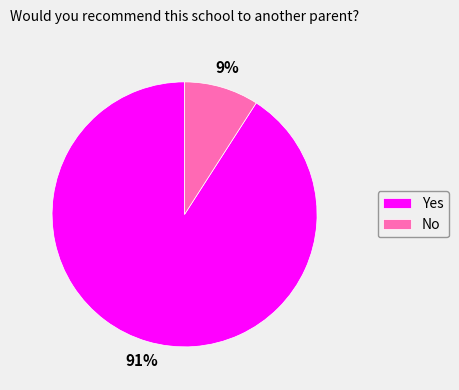

Which slice is the smallest?

No